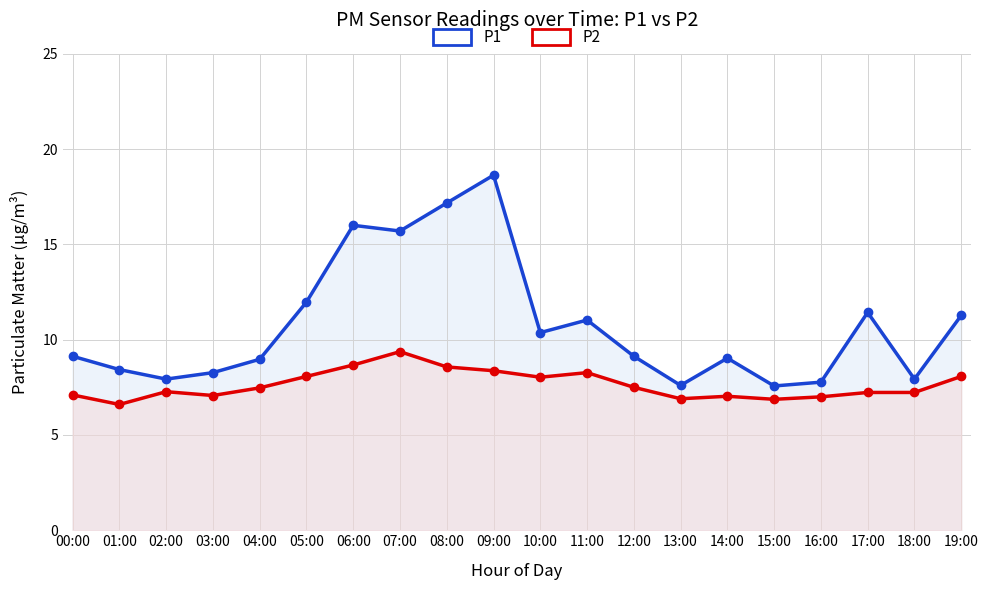

At how many categories does at least one series exceed 16?

2